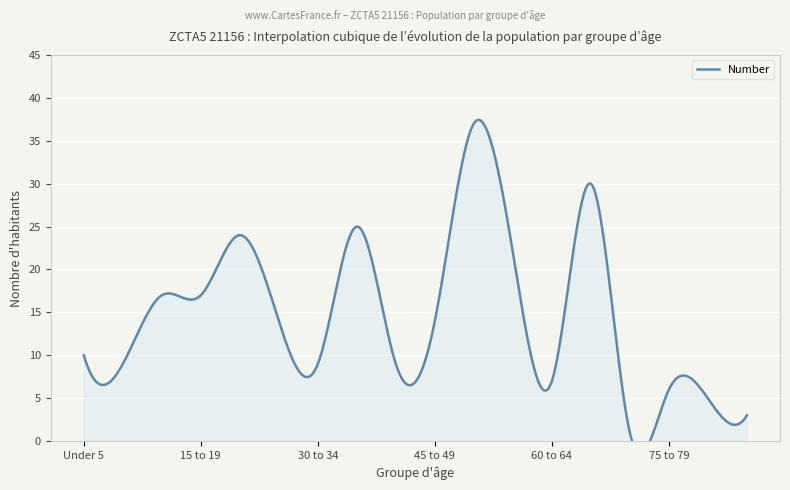

Read the value at 10 to 14, to the nearest 5.

15